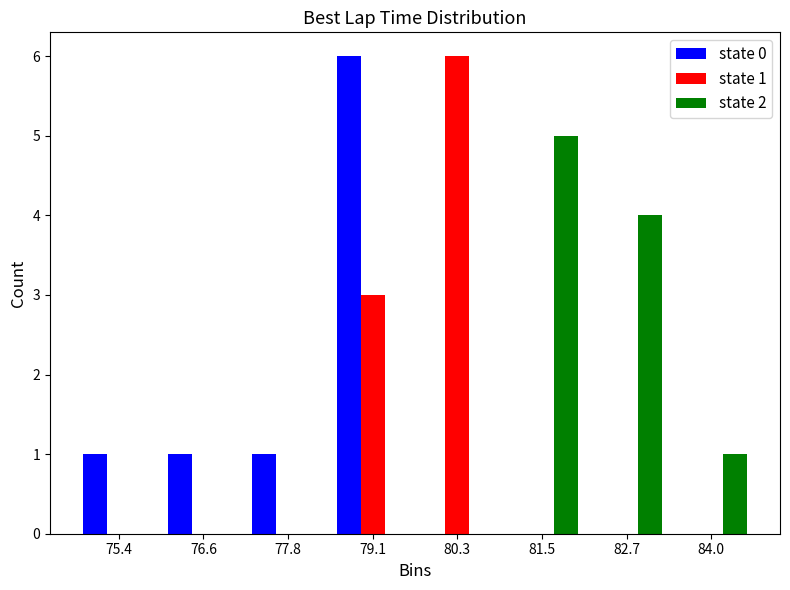

In the state 2 series, which range on the x-axis has the tallest bar?

81.0 to 82.2